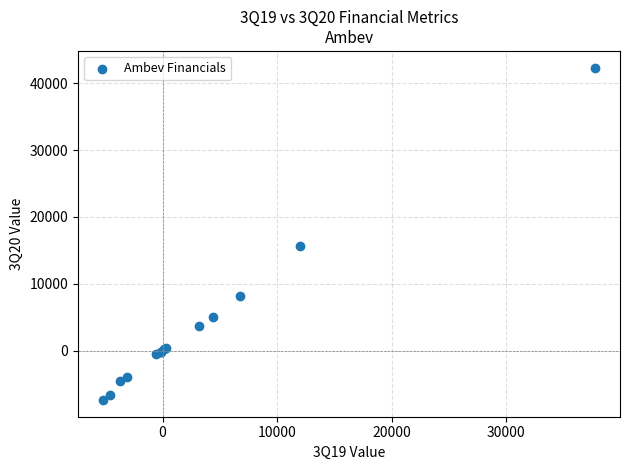

What Y value in the scatter plot is closest to 17477?

15604.5